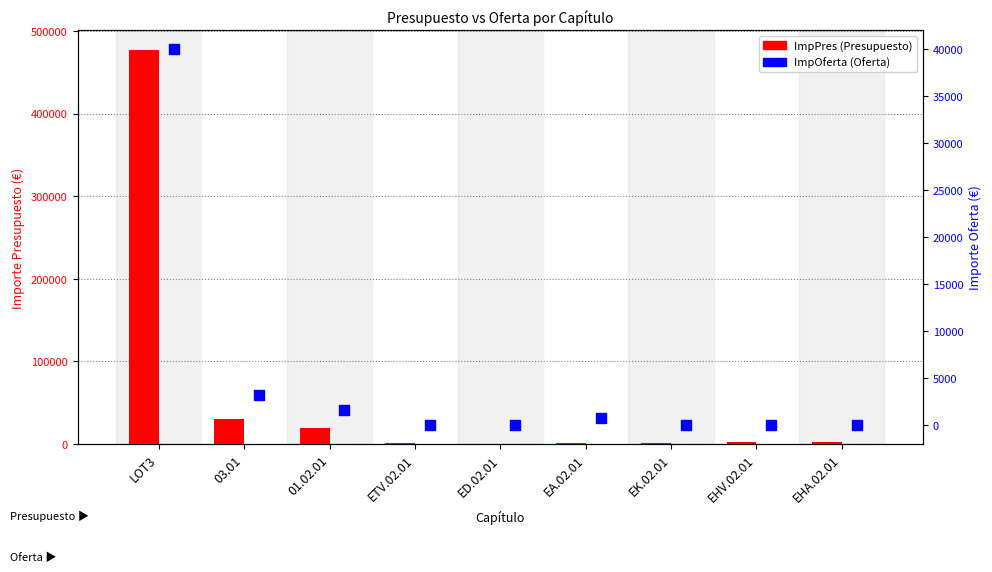

Which series has the largest total across all categories?

ImpPres (Presupuesto)